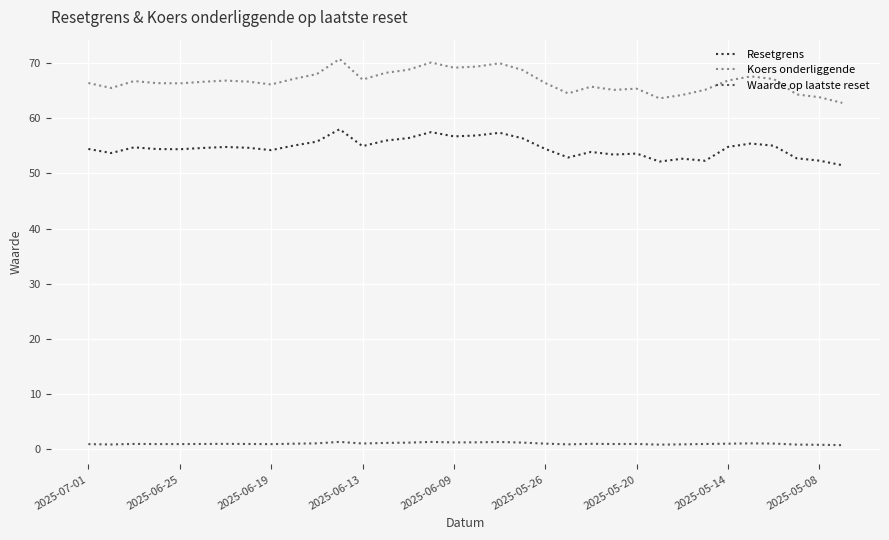

How many lines are shown in the chart?

3